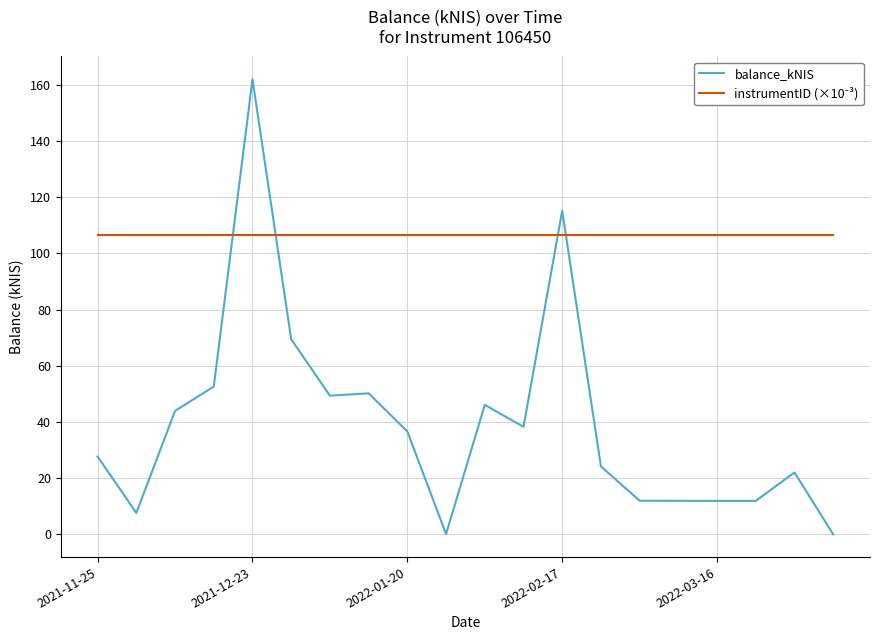

How many categories are shown in the chart?

20